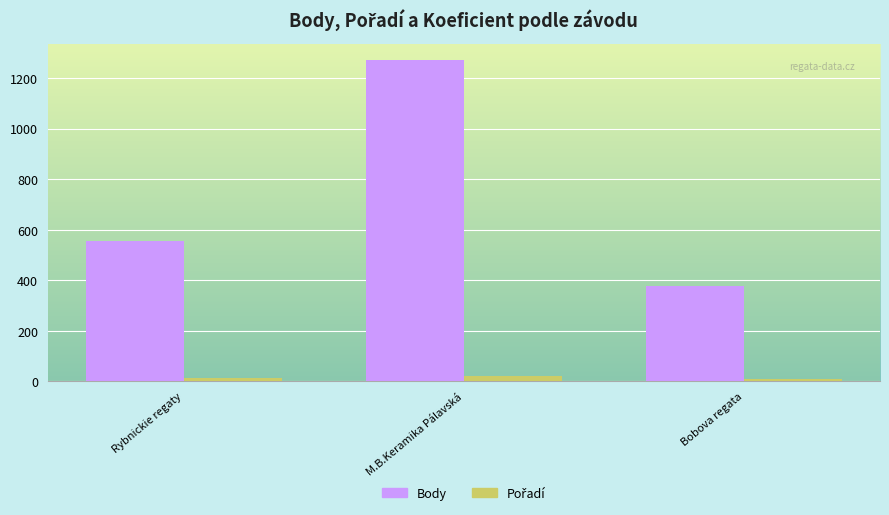

What is the minimum value for Body?

376